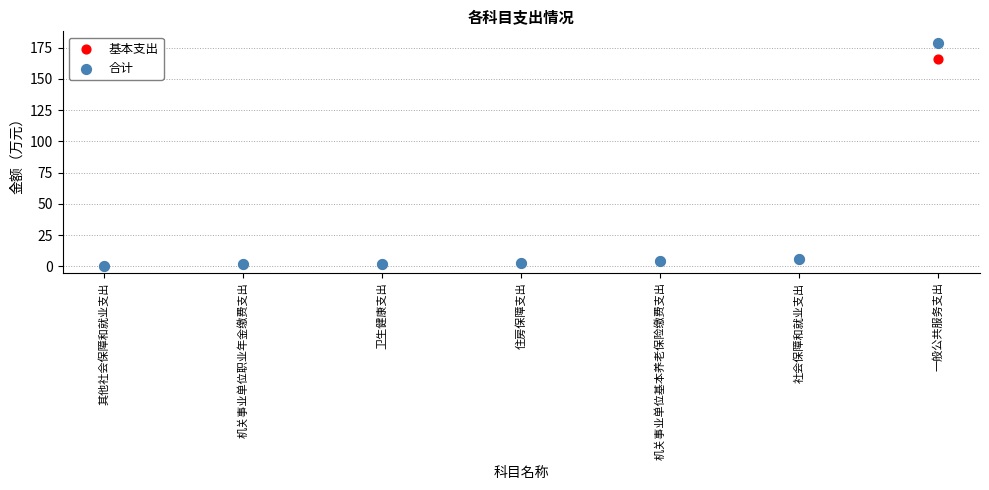

Across all series, what Y value is closest to 89?

166.2